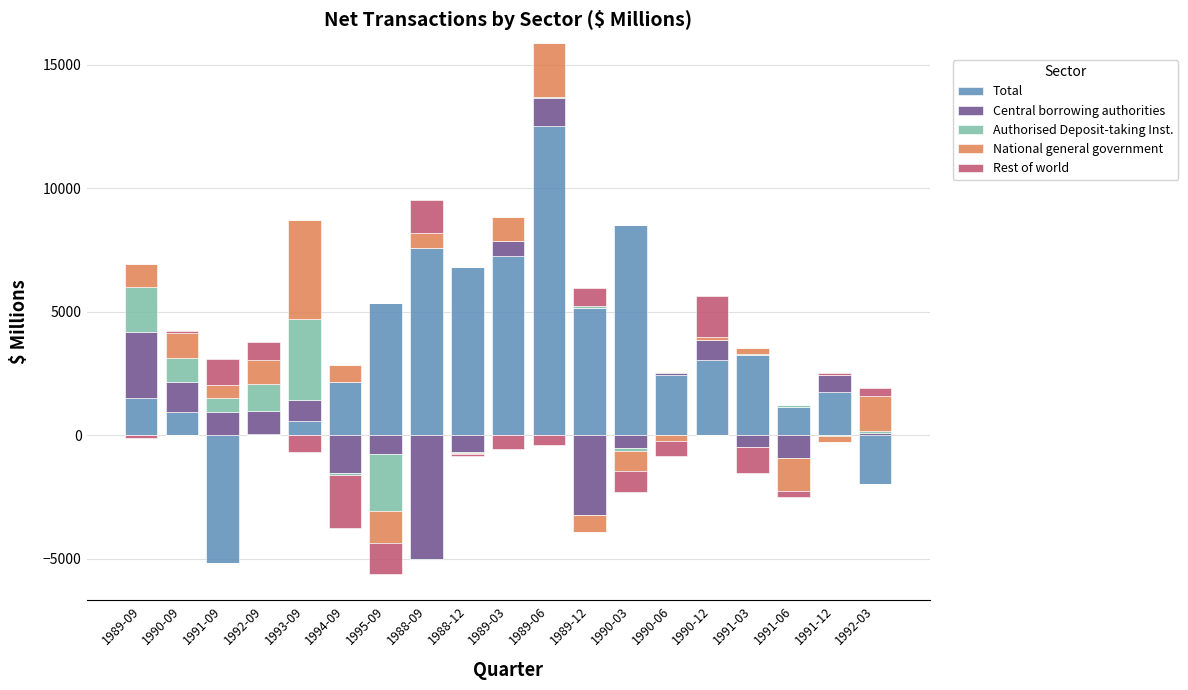

Which series has the largest total across all categories?

Total